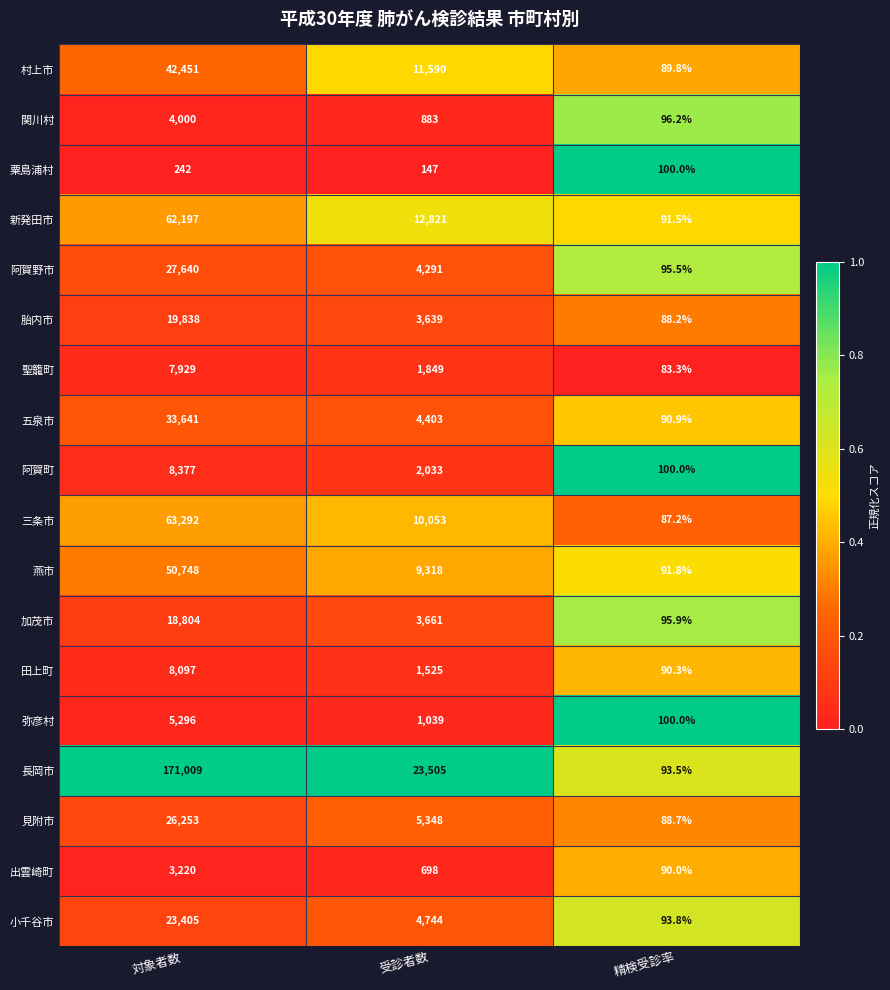

What is the average value of the 出雲崎町 series?

1336.0